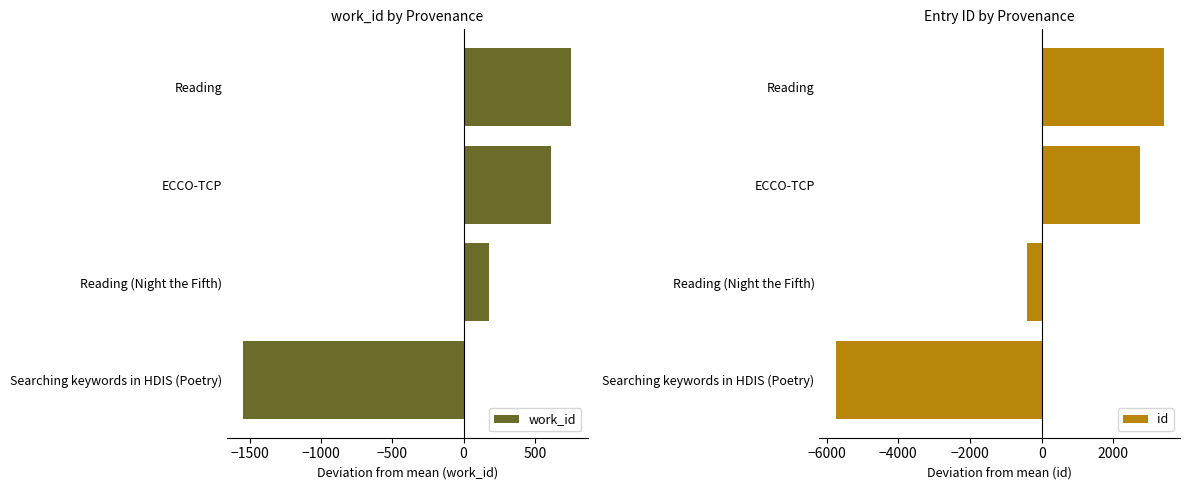

How many values in the work_id series are below 612?

2